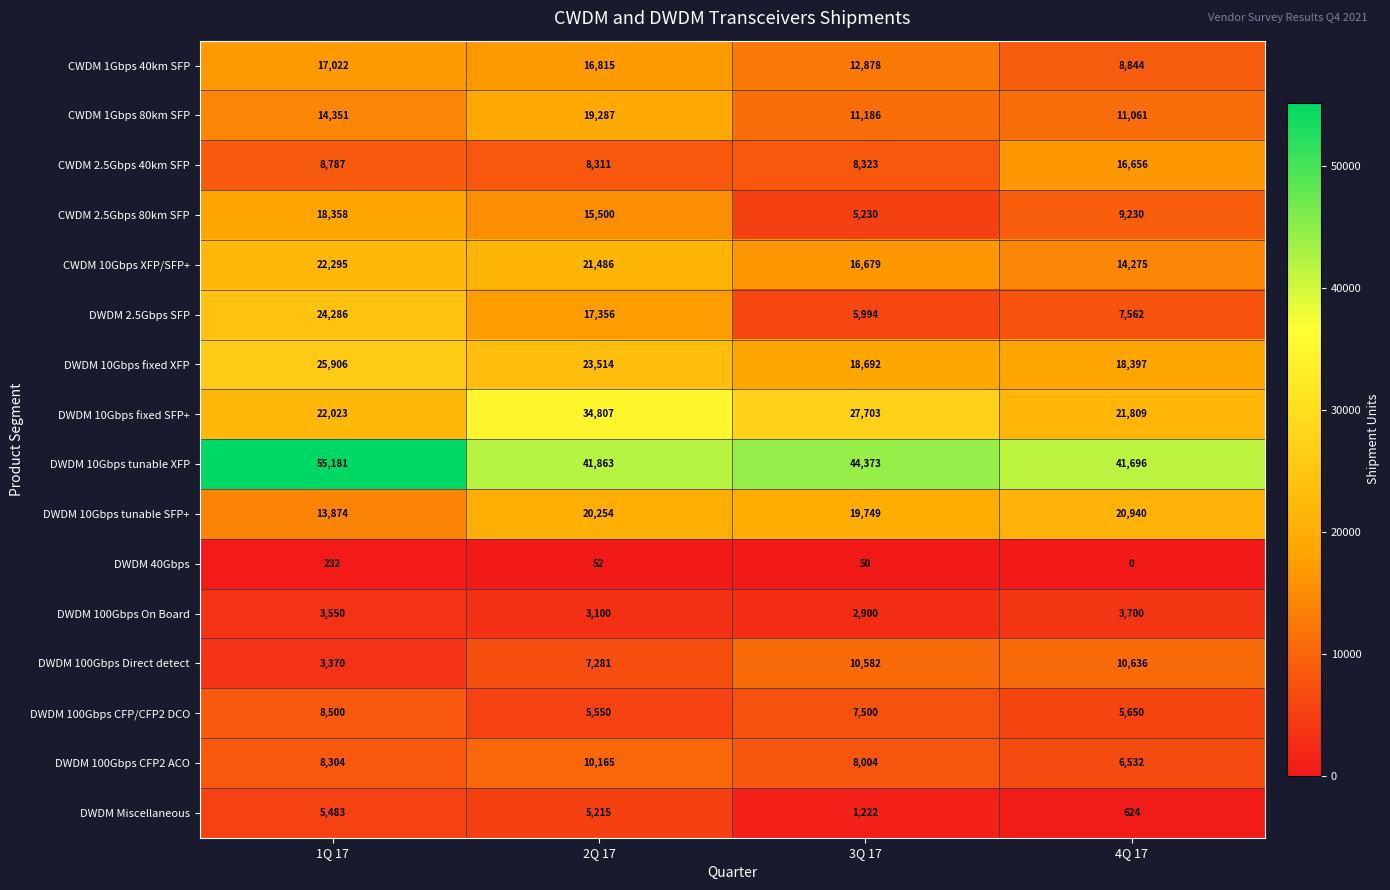

At which label is DWDM 10Gbps tunable SFP+ closest to 17407?

3Q 17